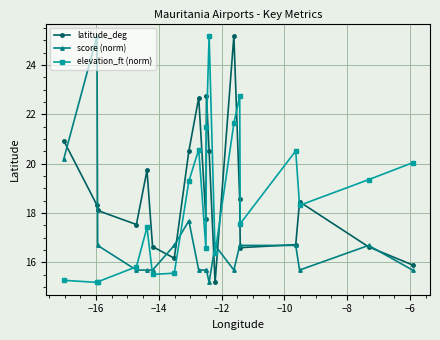

What is the difference between the maximum and minimum values in the latitude_deg series?

10.0